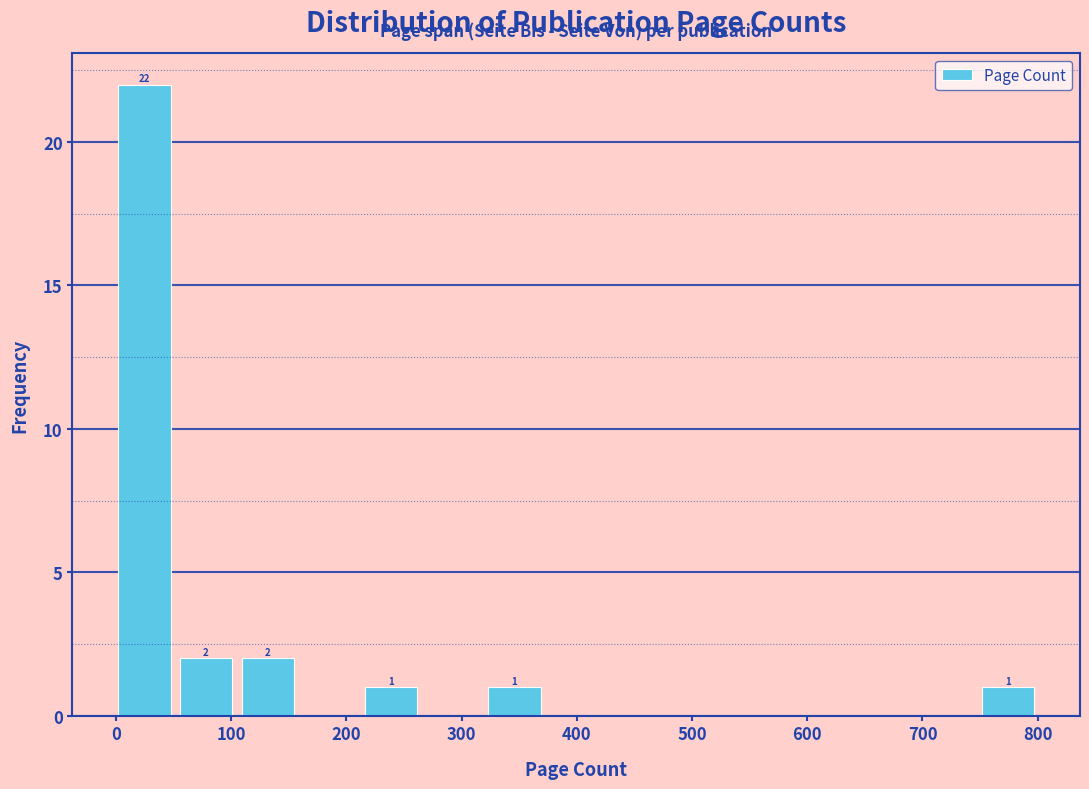

Over which range of the x-axis is the bar tallest?

0 to 60